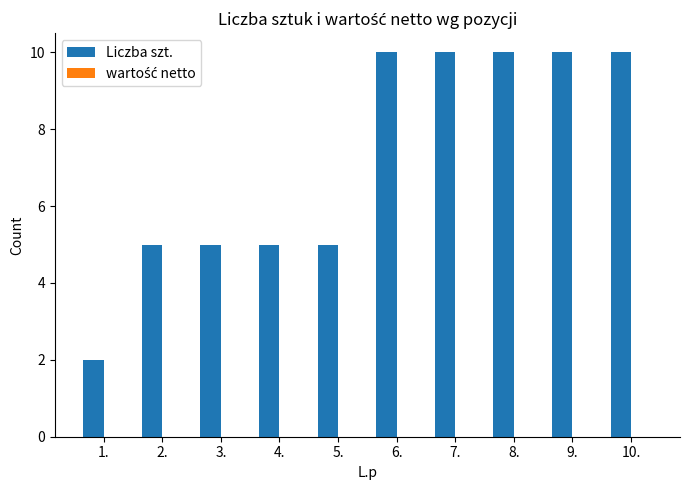

What is the sum of all values?

72